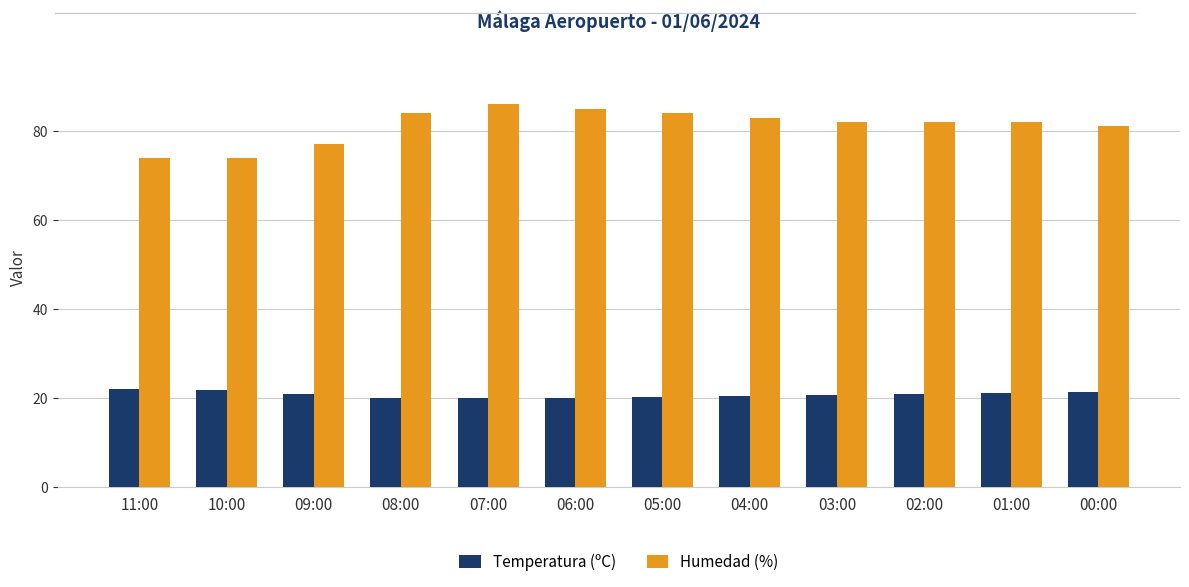

How many categories are shown in the chart?

12